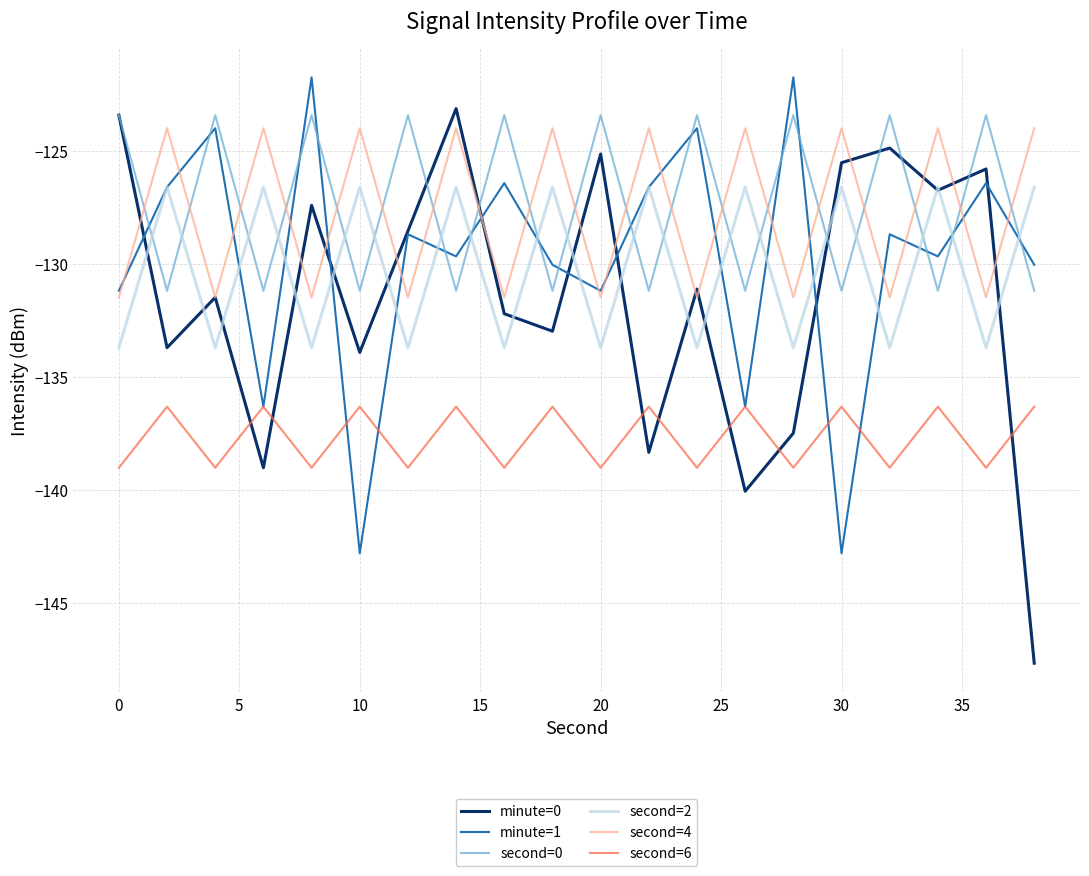

True or false: second=4 and second=6 intersect in this chart.

False